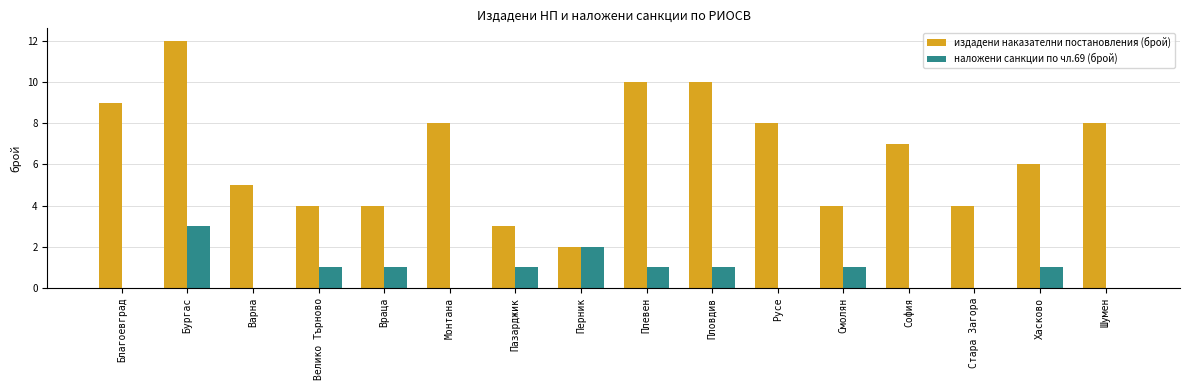

What are all the series names shown in the legend?

издадени наказателни постановления (брой), наложени санкции по чл.69 (брой)